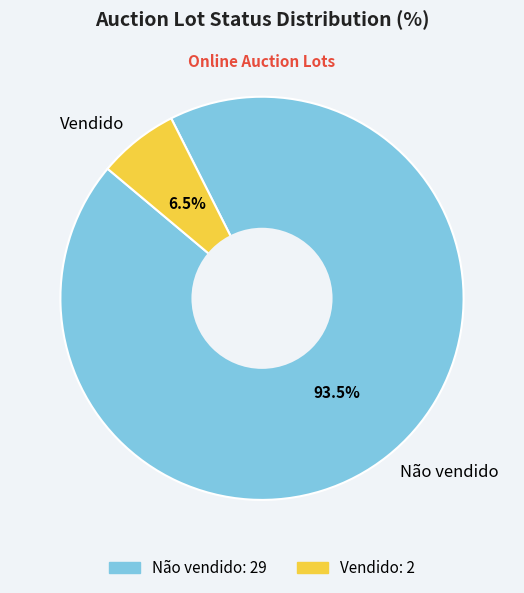

Which slice represents more than half of the pie?

Não vendido